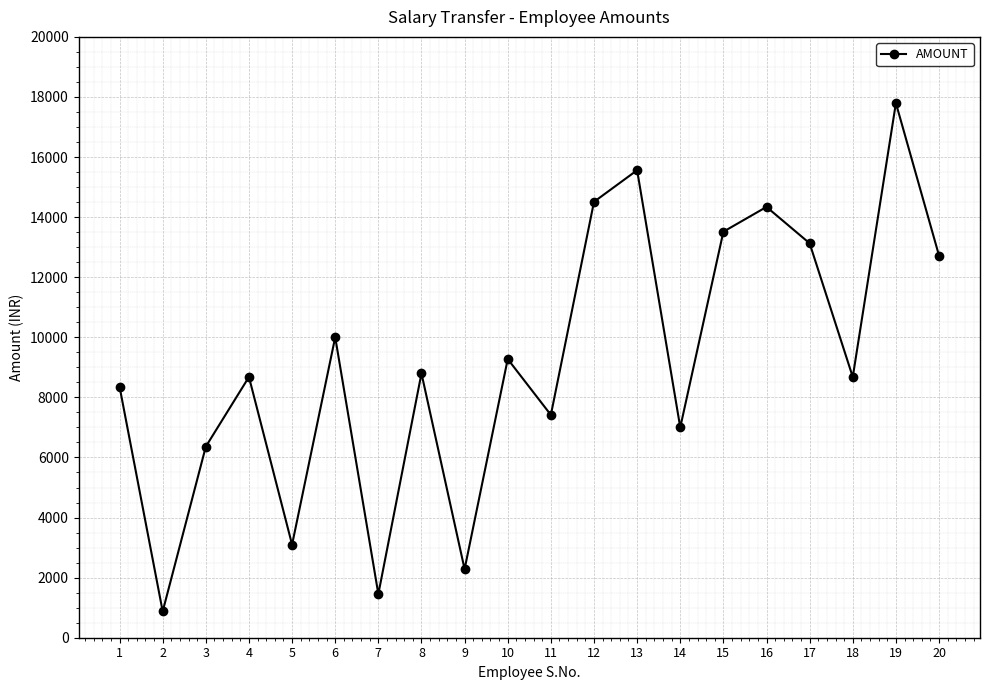

Is it true that the value at 2 is 1534?

False